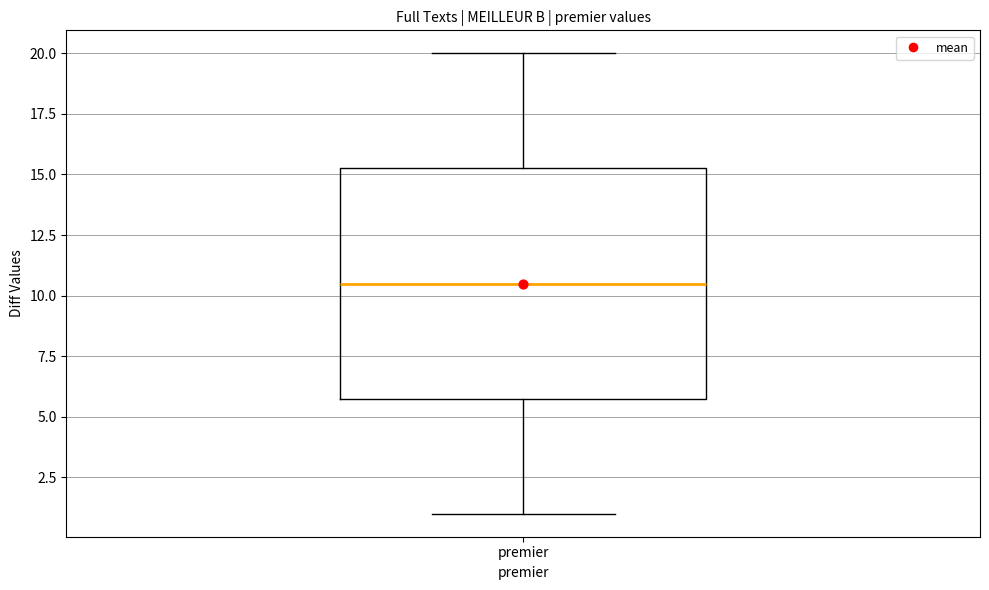

Where does the median line of the box for premier sit on the y-axis? The values are not printed on the chart, so give them approximately, as read against the axis.

10.5